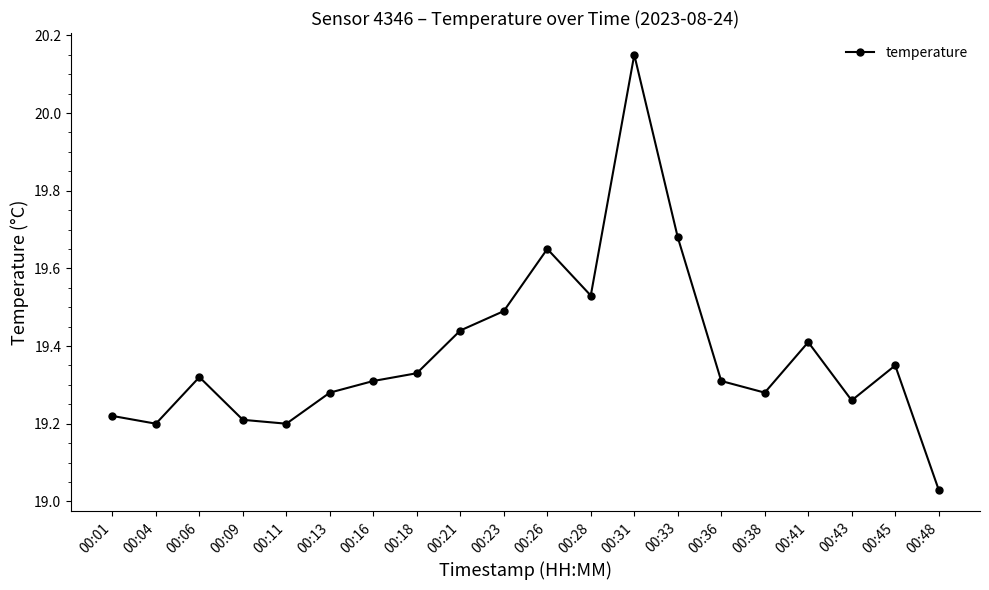

At which category does the chart reach its peak across all series?

00:31